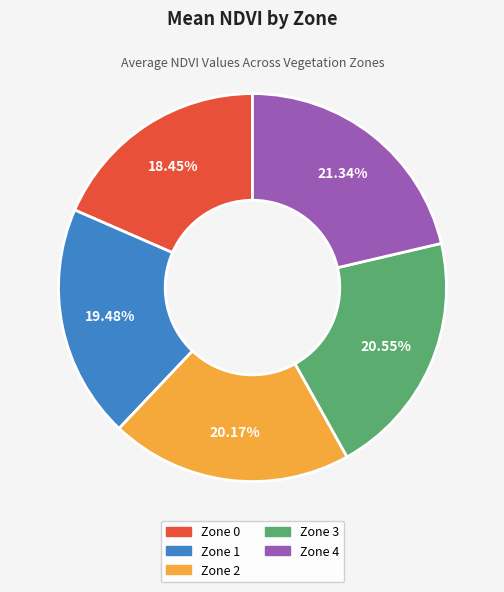

Which category has the smallest portion of the pie?

Zone 0